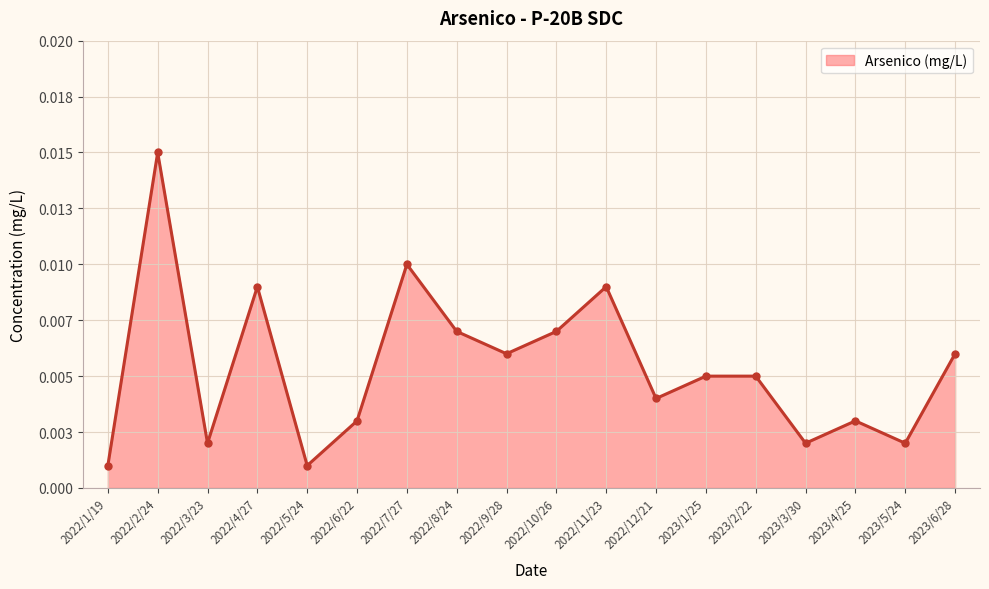

Reading left to right, what are all the values shown in this chart?

2022/1/19=0.0	2022/2/24=0.0	2022/3/23=0.0	2022/4/27=0.0	2022/5/24=0.0	2022/6/22=0.0	2022/7/27=0.0	2022/8/24=0.0	2022/9/28=0.0	2022/10/26=0.0	2022/11/23=0.0	2022/12/21=0.0	2023/1/25=0.0	2023/2/22=0.0	2023/3/30=0.0	2023/4/25=0.0	2023/5/24=0.0	2023/6/28=0.0